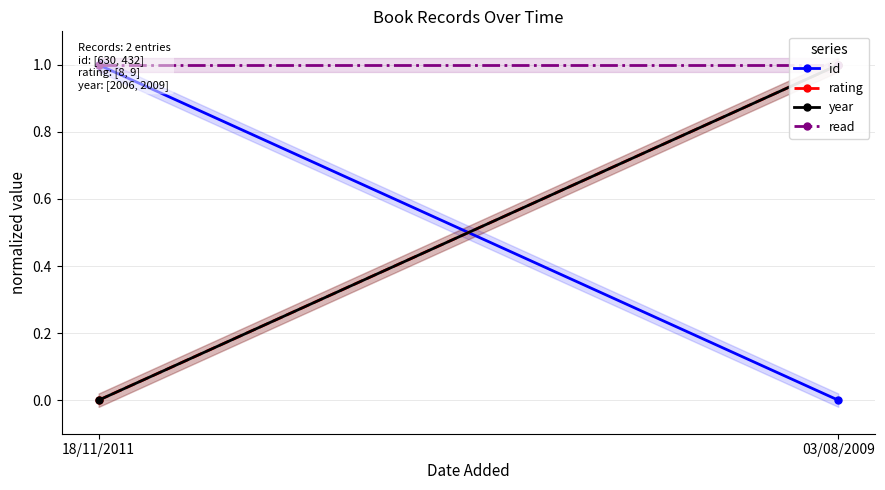

What is the value of the year point at the 2nd from the left?

1